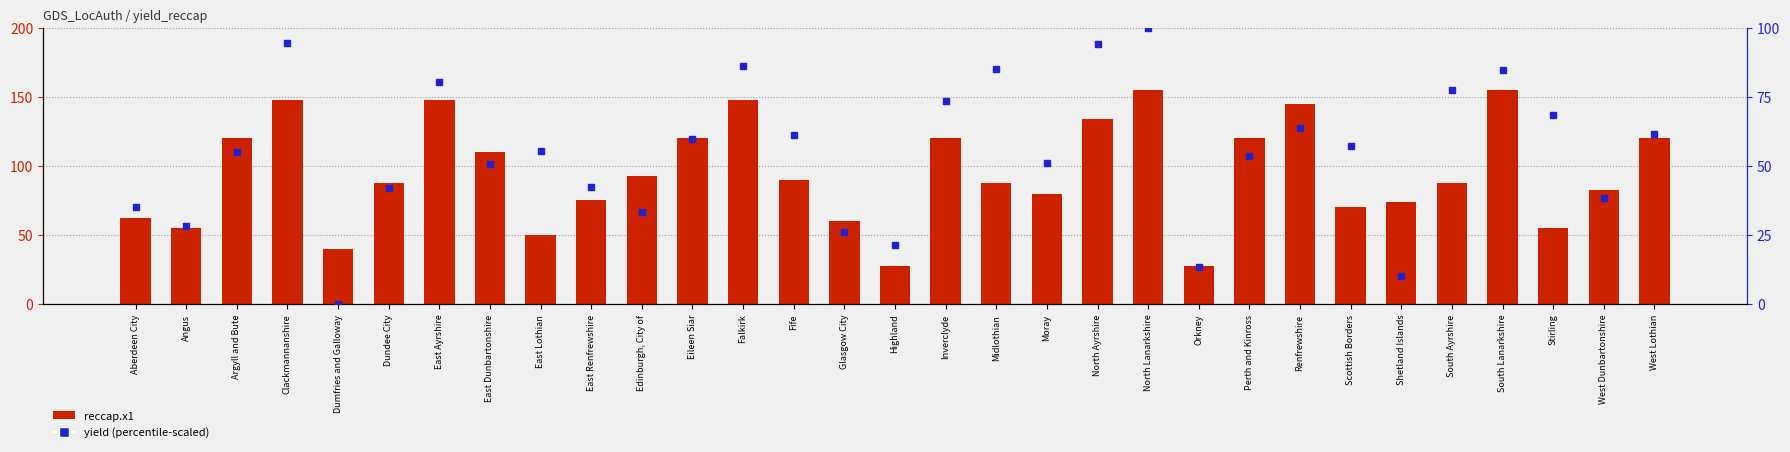

What are all the series names shown in the legend?

reccap.x1, yield (percentile-scaled)